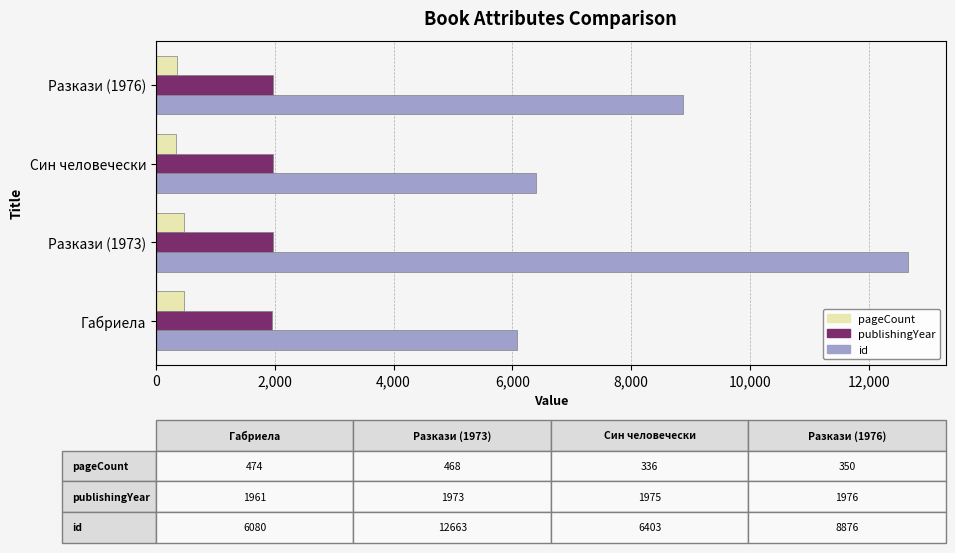

How many categories are shown in the chart?

4